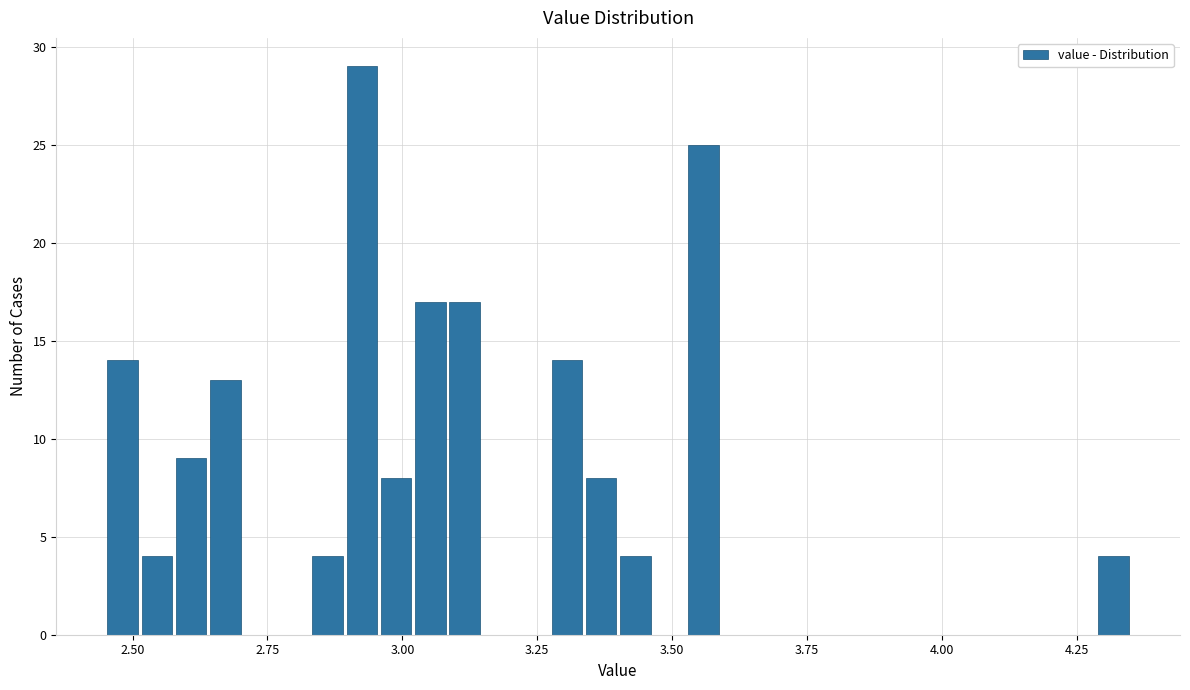

Around what value on the x-axis is the tallest bar? Give the approximate position of its centre, as read against the axis.

2.95